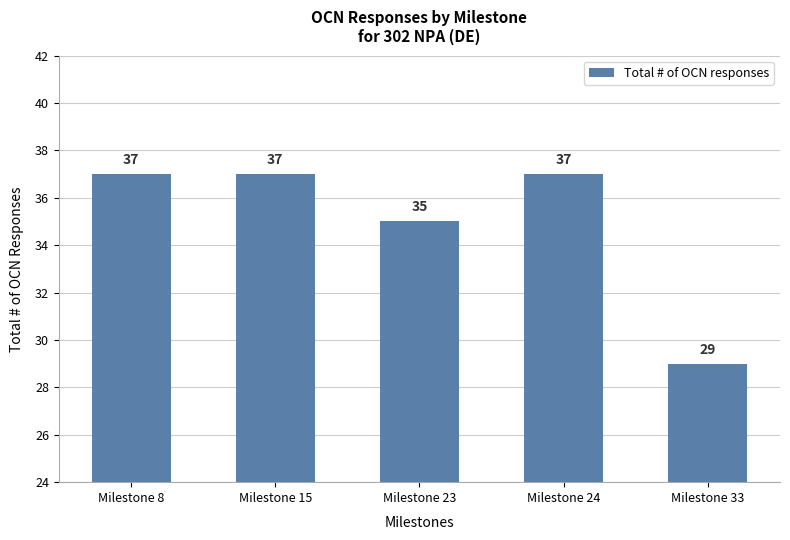

What is the difference between the maximum and minimum values?

8